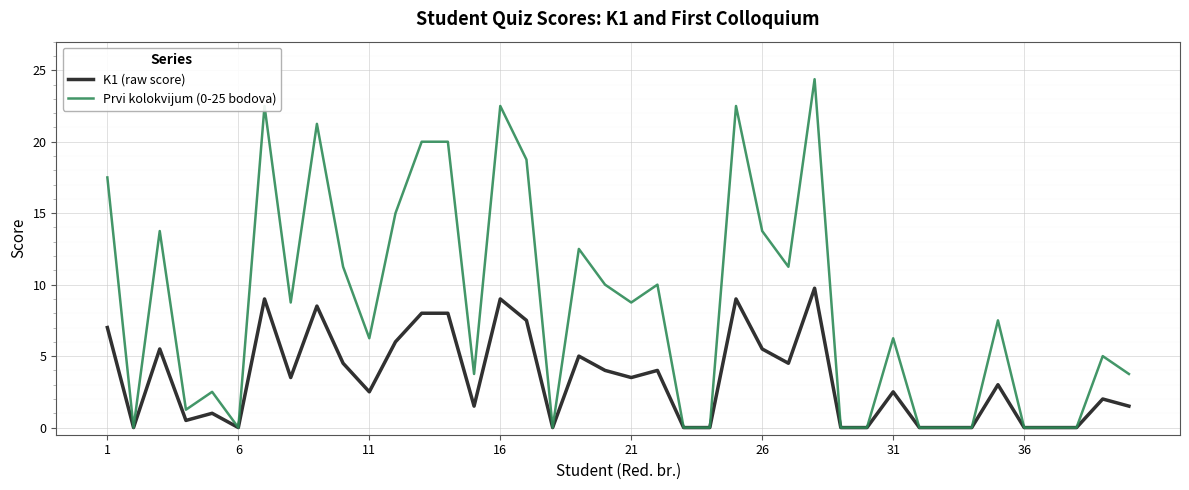

Rank the series by their maximum value, from lowest to highest.

K1 (raw score), Prvi kolokvijum (0-25 bodova)